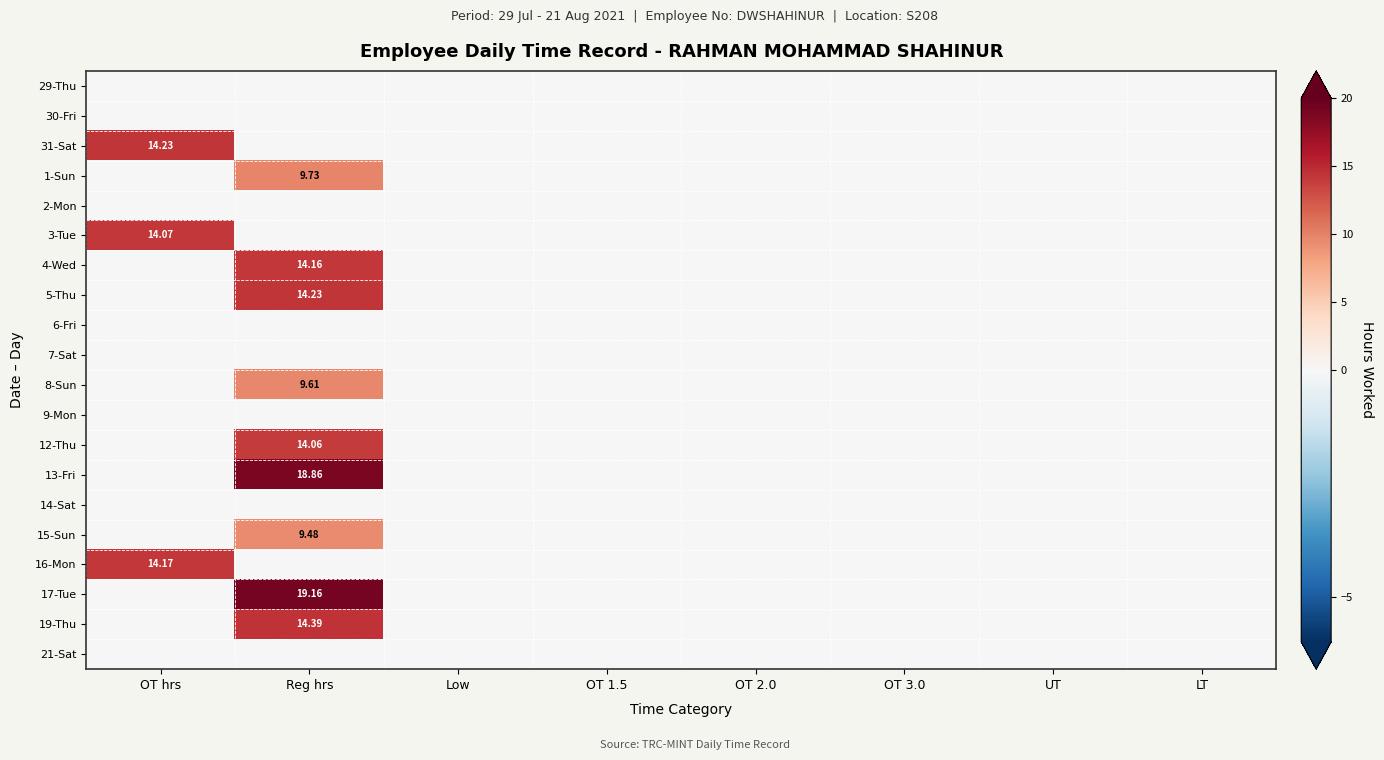

What is the difference between the maximum and second lowest values in the 19-Thu series?

14.4